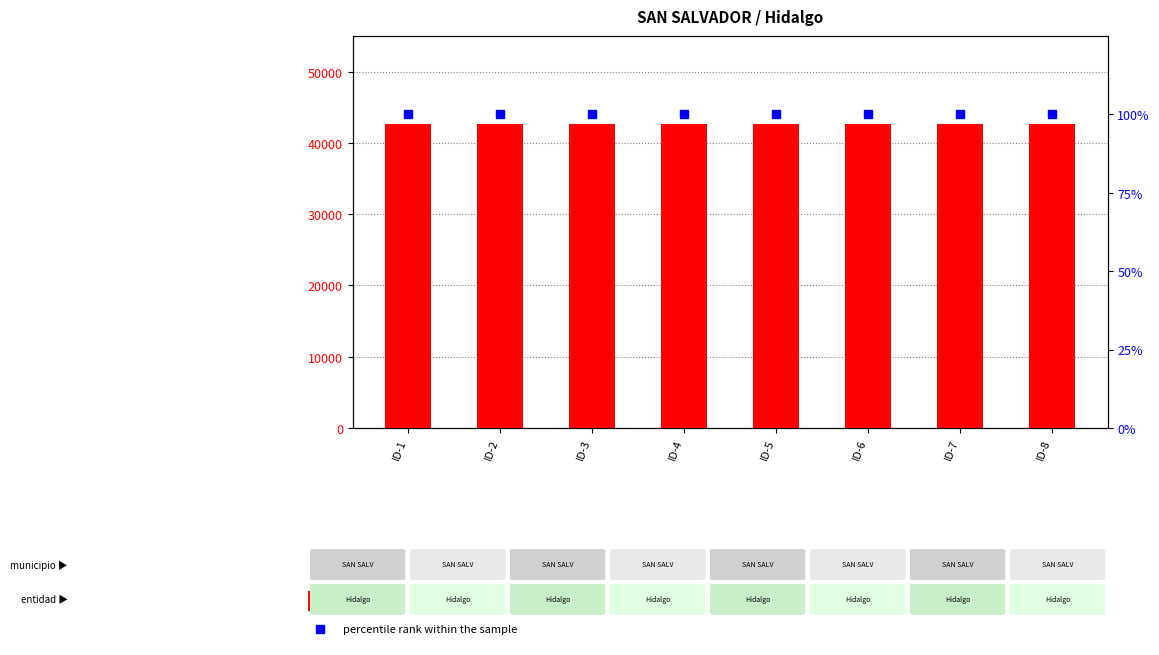

Which series has the widest spread of Y values?

count